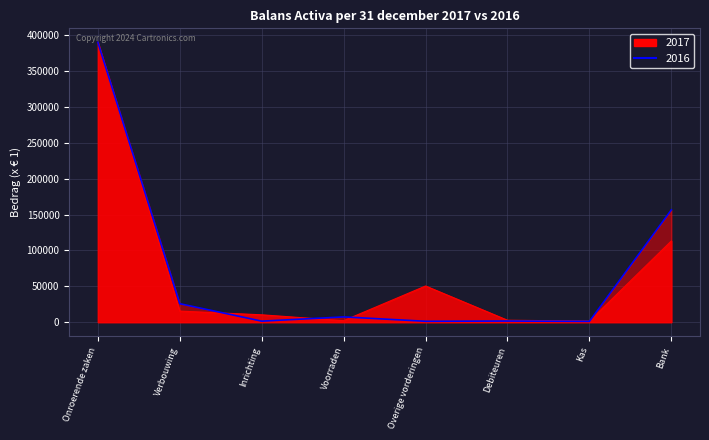

Is it true that 2017 equals 30785 at Overige vorderingen?

False